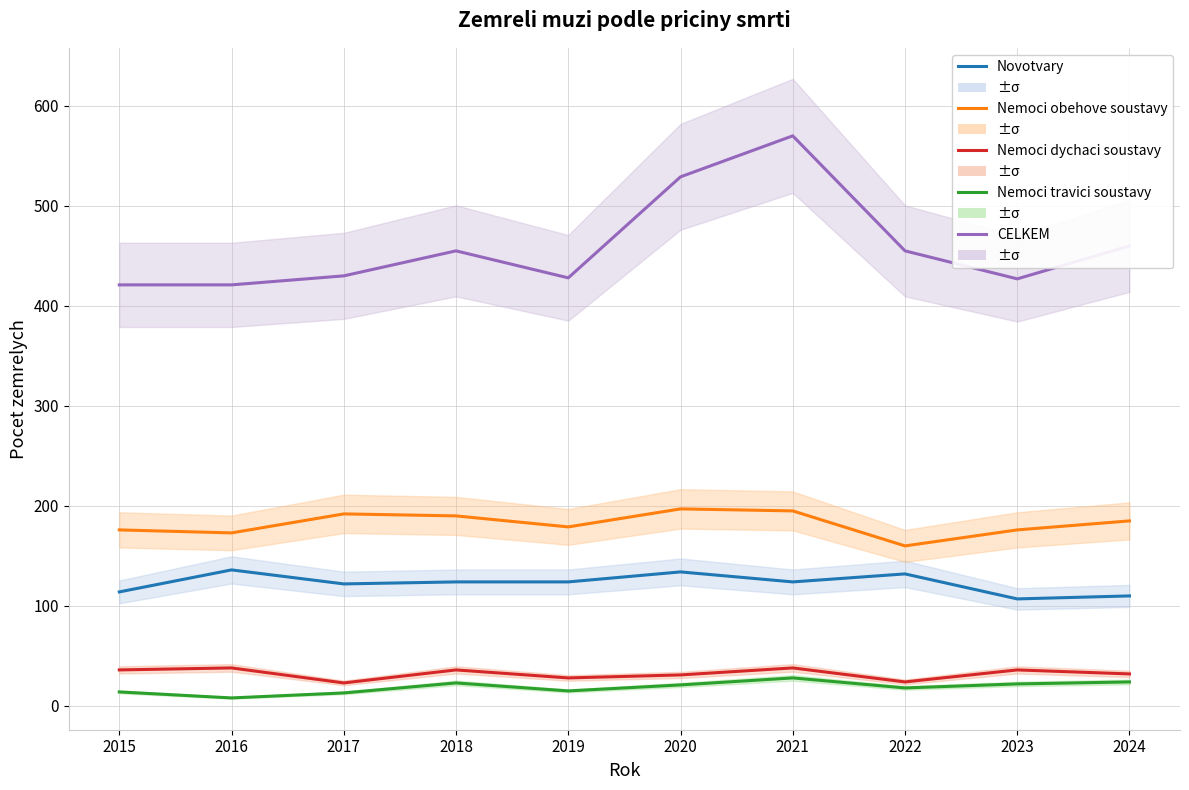

True or false: Nemoci dychaci soustavy and Nemoci travici soustavy intersect in this chart.

False